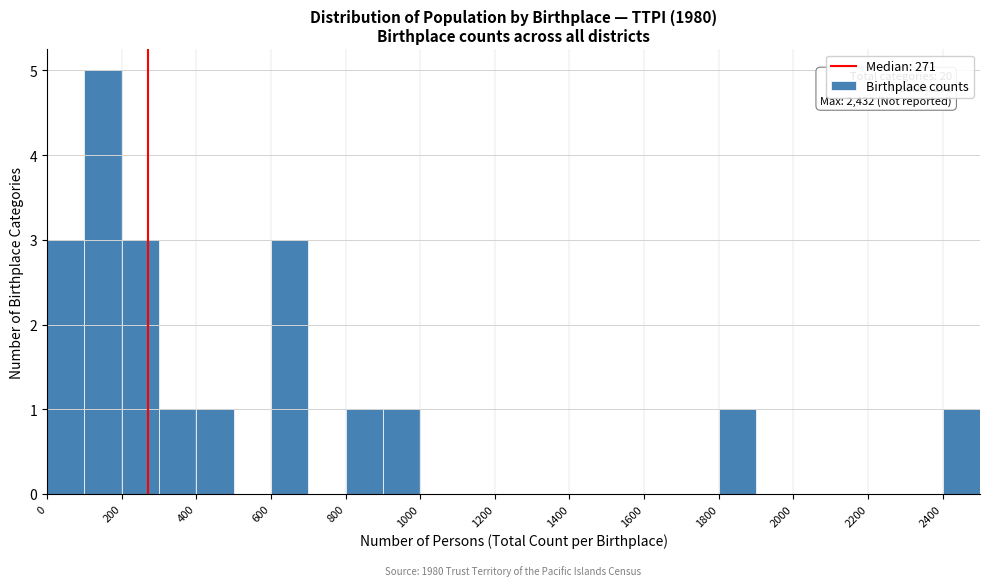

Over which range of the x-axis is the bar tallest?

100 to 200